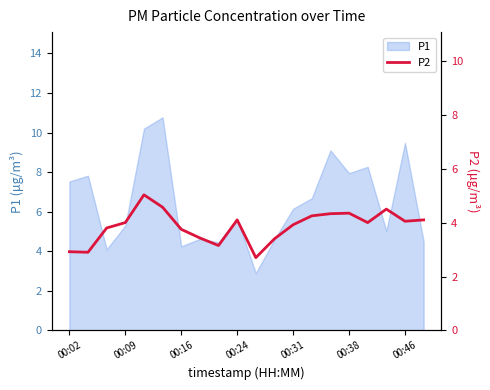

What is the greatest value displayed?

5.0